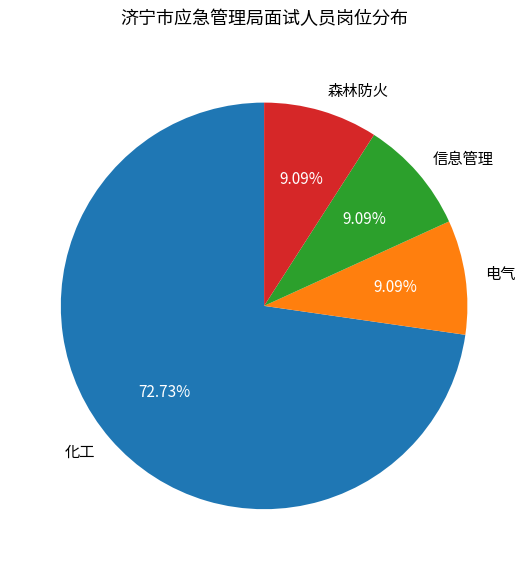

Count the number of slices in the pie.

4